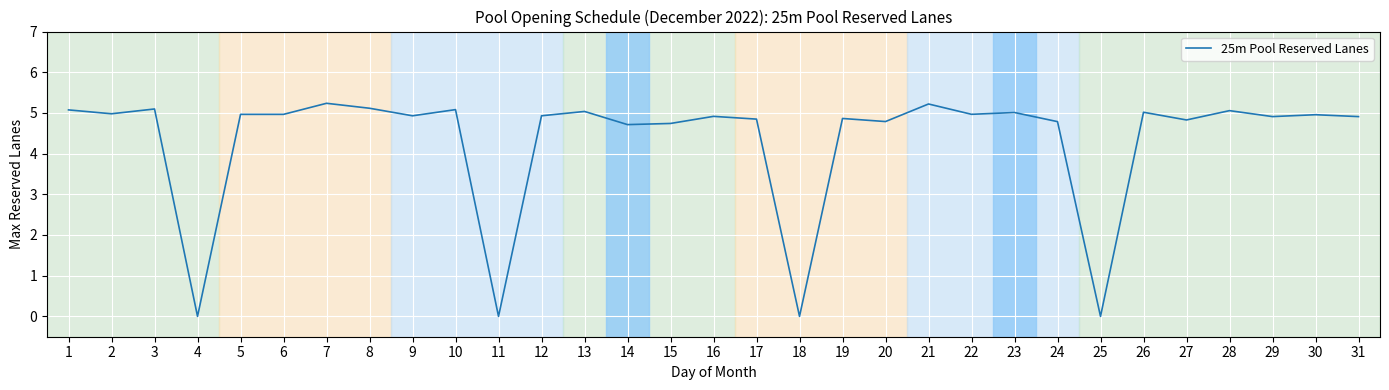

True or false: the data shows 5.0 at 13.

True